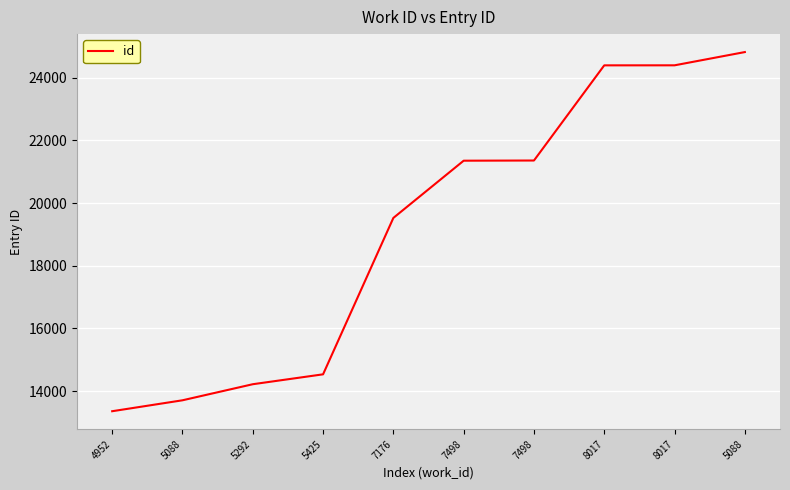

Does the chart display data point markers on the line(s)?

No